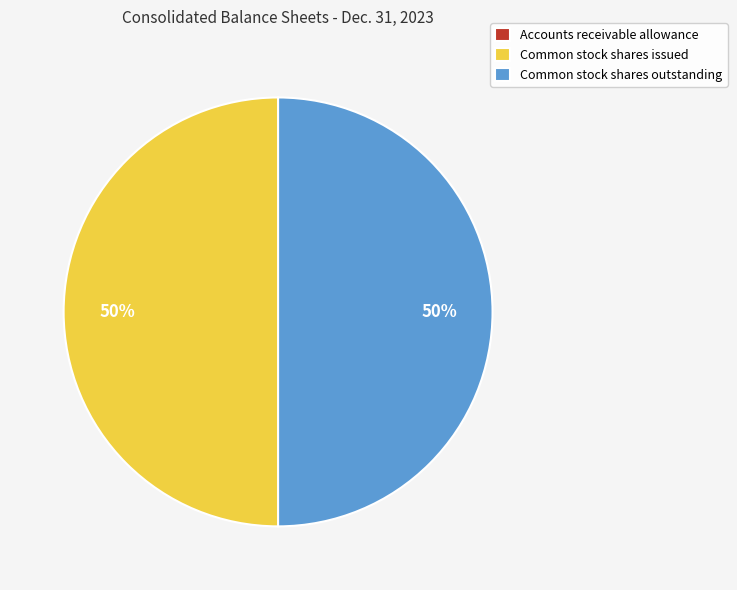

The Common stock shares outstanding slice represents 50% of the pie. True or false?

True